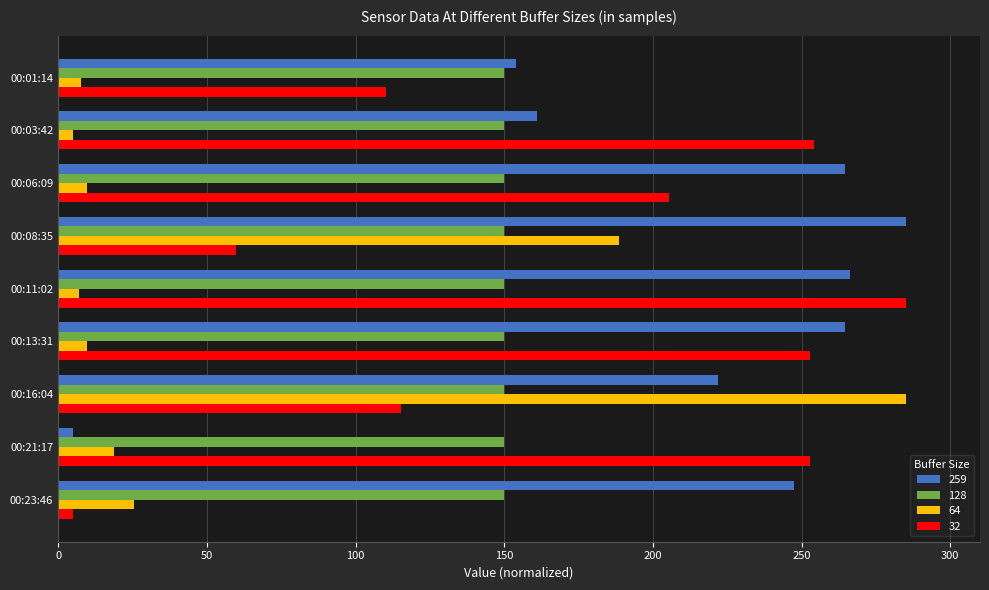

At 00:08:35, list the series in order from smallest to largest.

32, 128, 64, 259